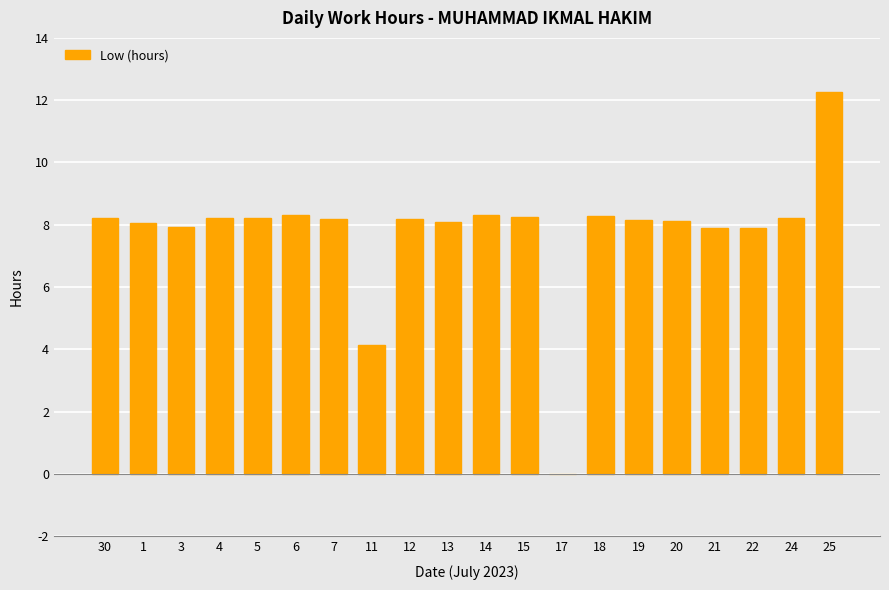

Which has a higher value, 3 or 15?

15